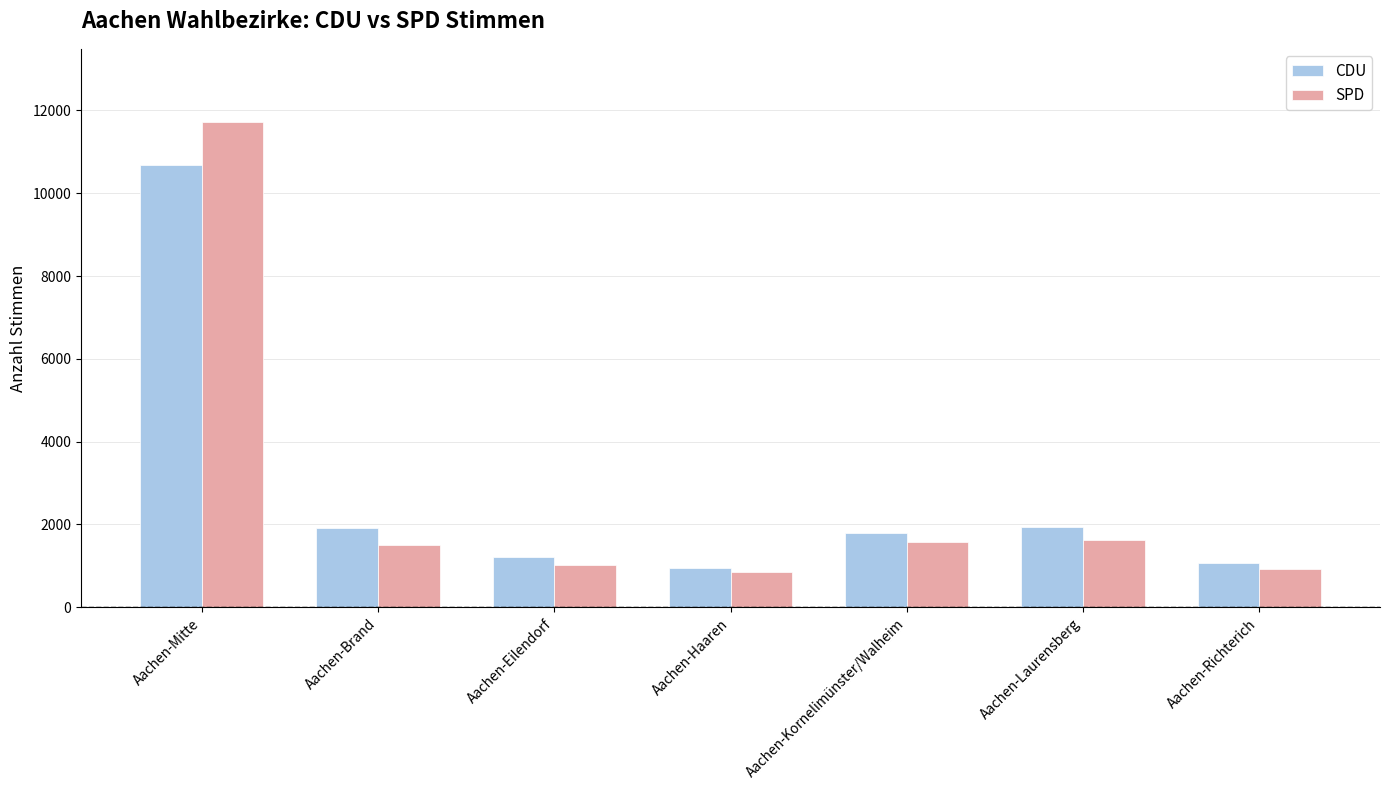

Does the chart contain stacked bars?

No